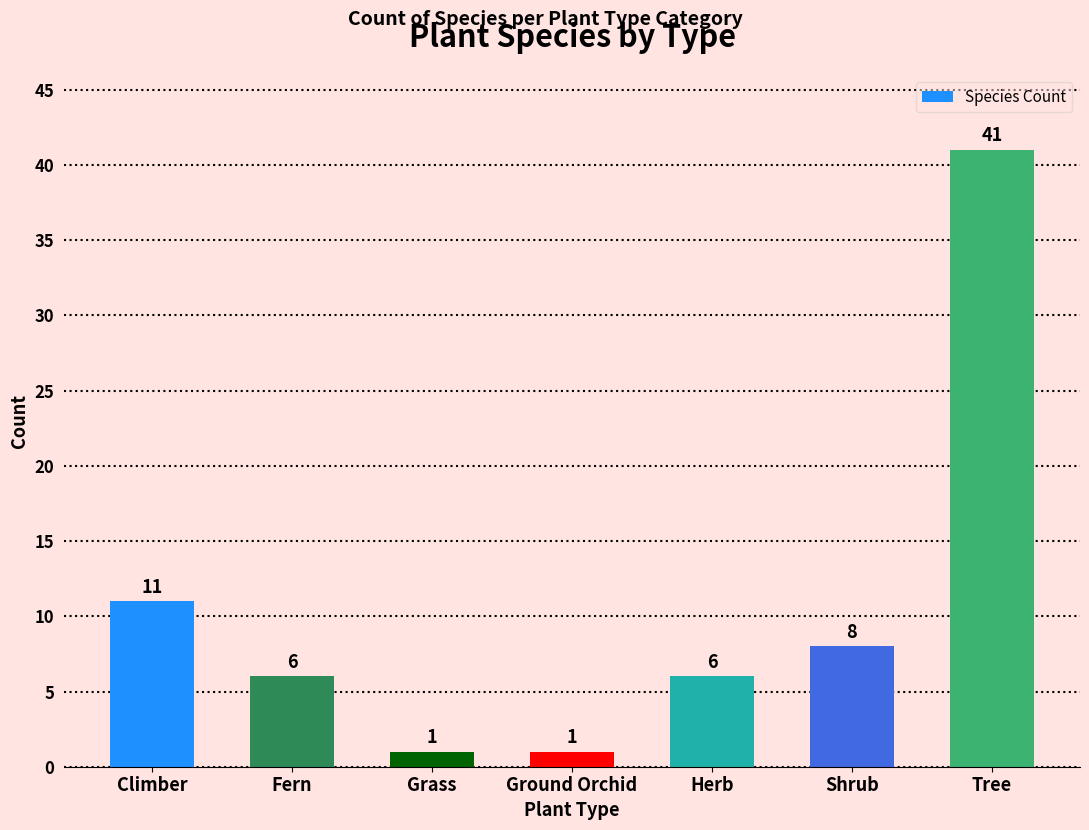

Where is the data nearest to the value 21?

Climber